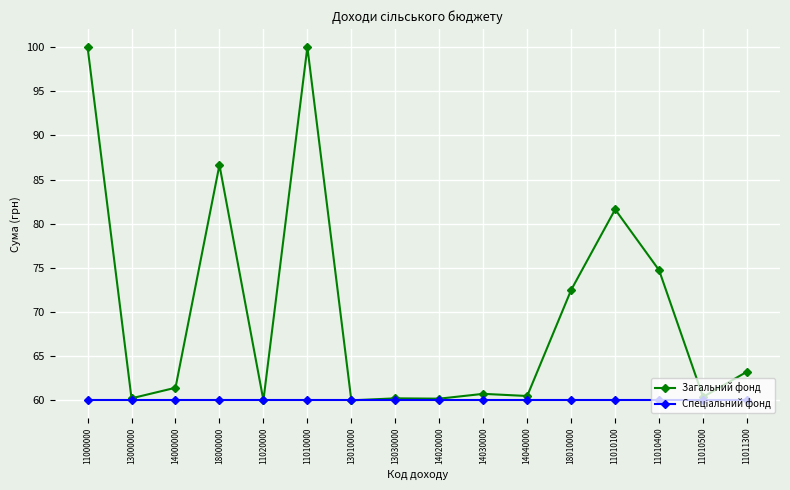

Is it true that Загальний фонд equals 60.2 at 14020000?

True